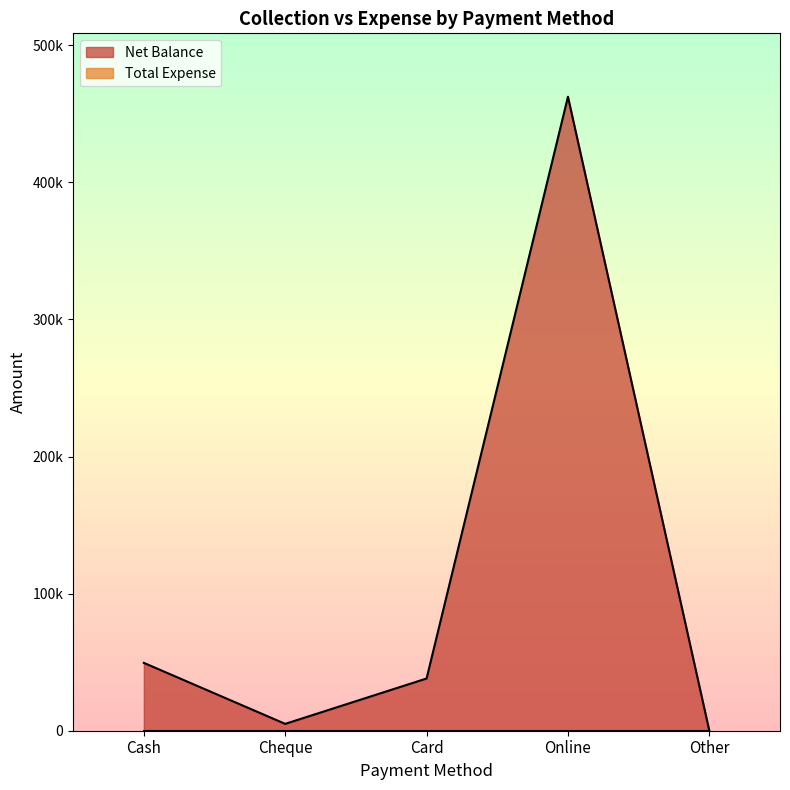

Reading right to left, extract all data points from this chart.

0	462498	38100	5000	49500